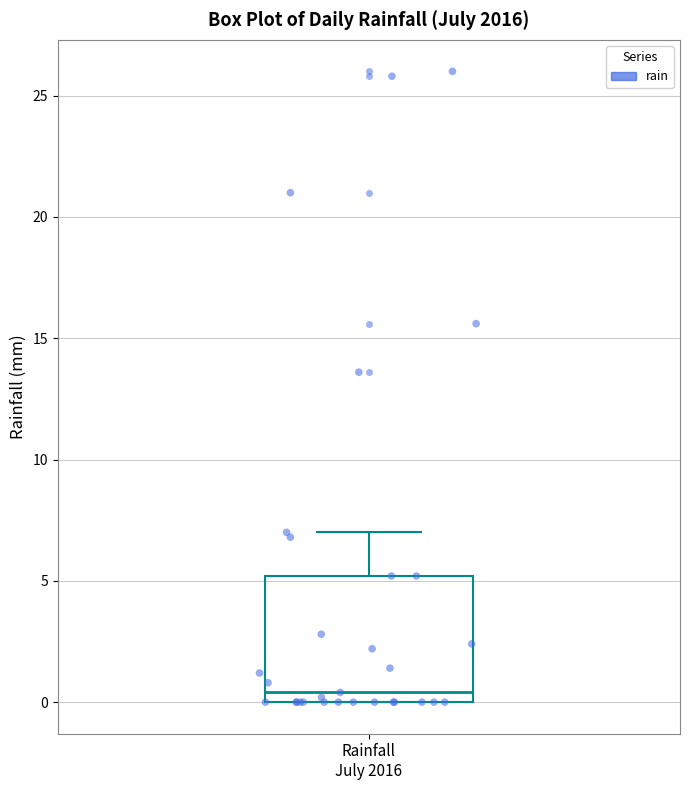

Read this box plot against the y-axis: the position of the median line, the range covered by the box, and the ends of both whiskers. The values are not printed on the chart, so give them approximately, as read against the axis.

median 0.5, box 0.0 to 5.0, whiskers 0.0 to 7.0